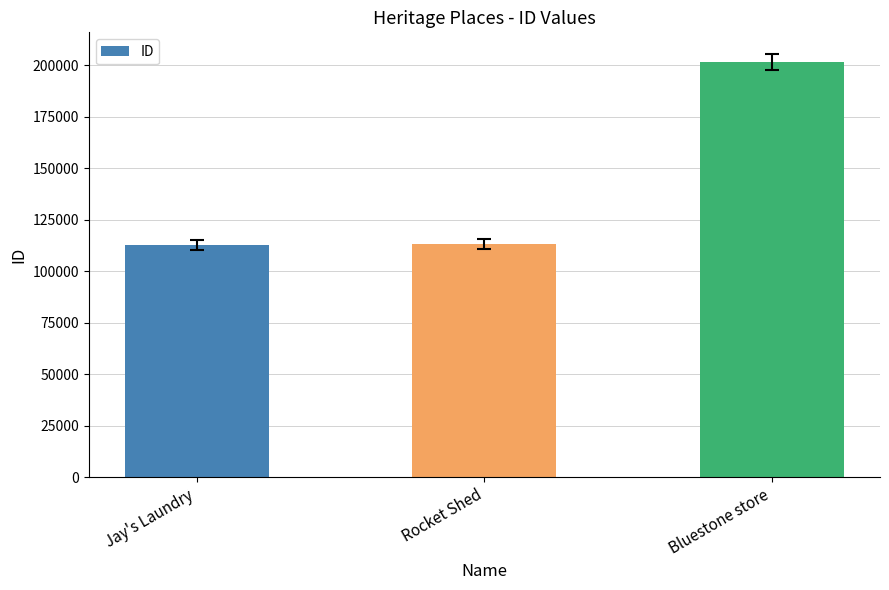

What is the label of the 1st bar from the right?

Bluestone store